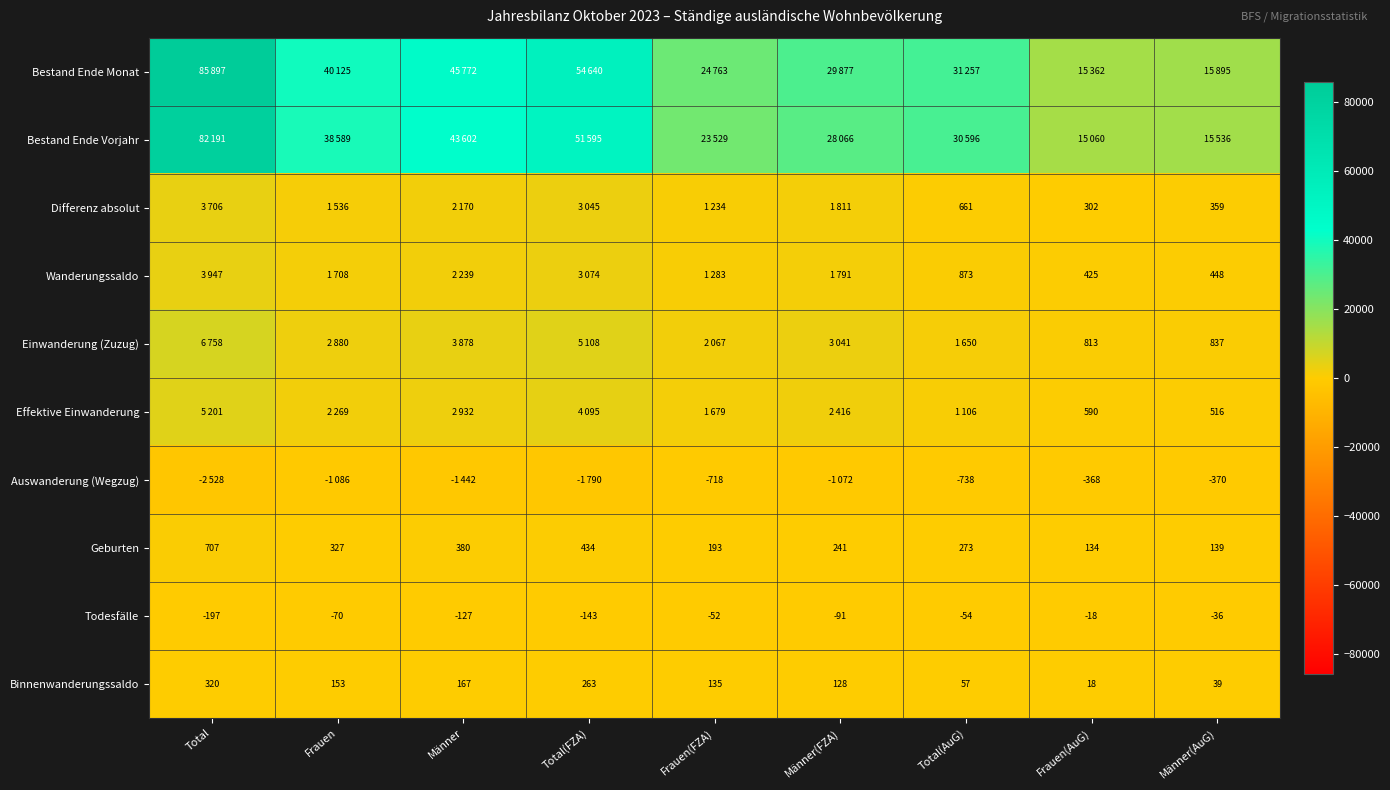

What is the highest value of the Geburten series?

707